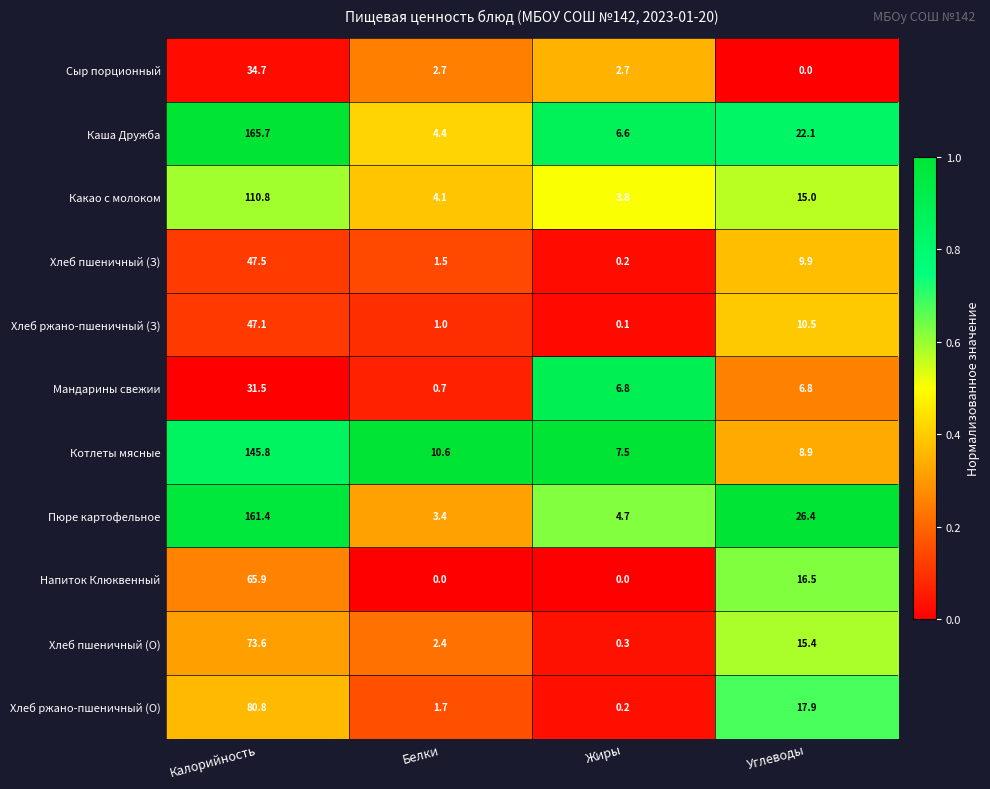

At how many categories does at least one series exceed 0?

4